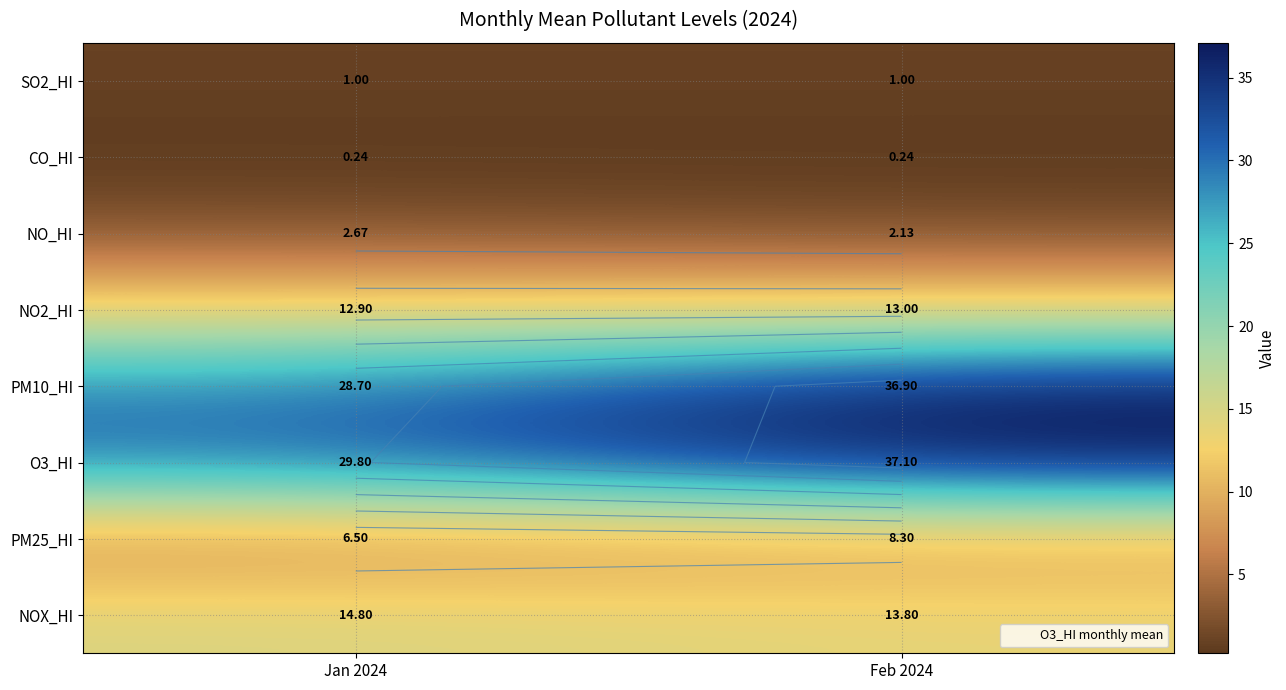

What is the highest value of the CO_HI series?

0.2